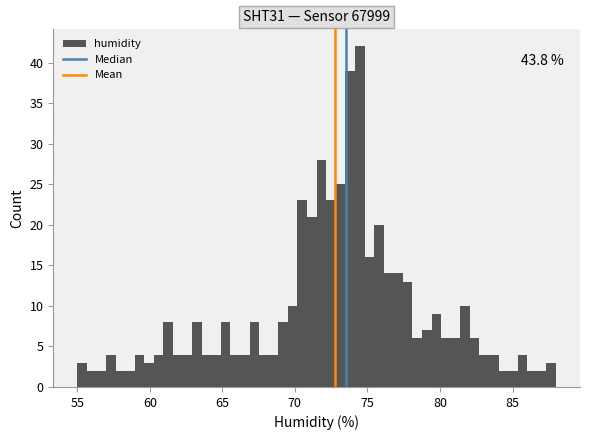

Around what value on the x-axis is the tallest bar? Give the approximate position of its centre, as read against the axis.

74.5